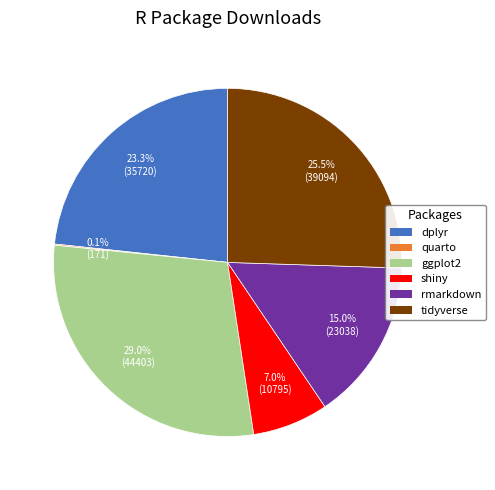

Is there any slice that represents more than half of the pie?

No